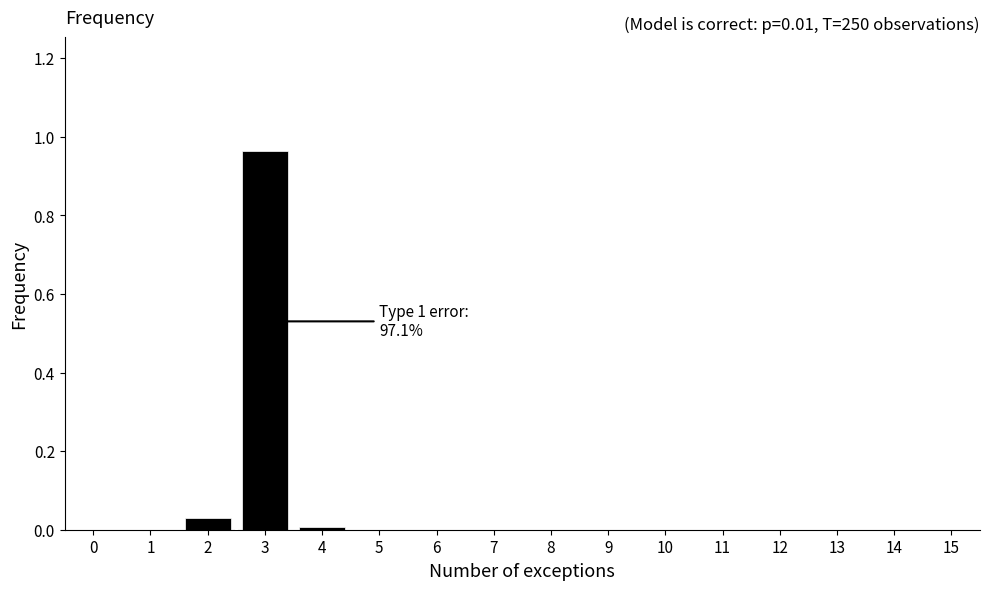

The chart shows a value of 0.0 at 7. True or false?

True